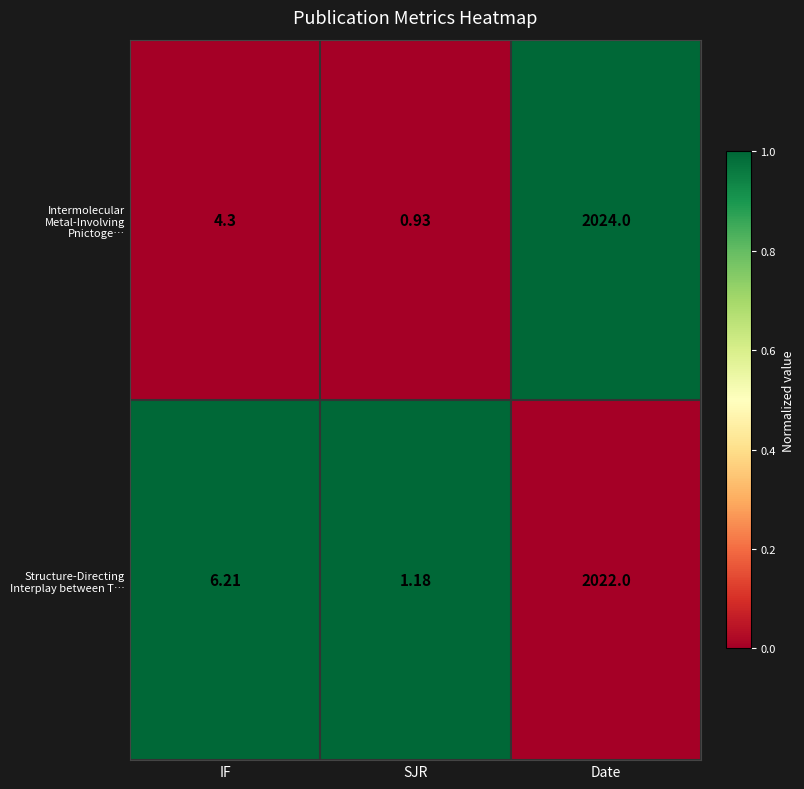

Which category has the highest value across all series?

Date